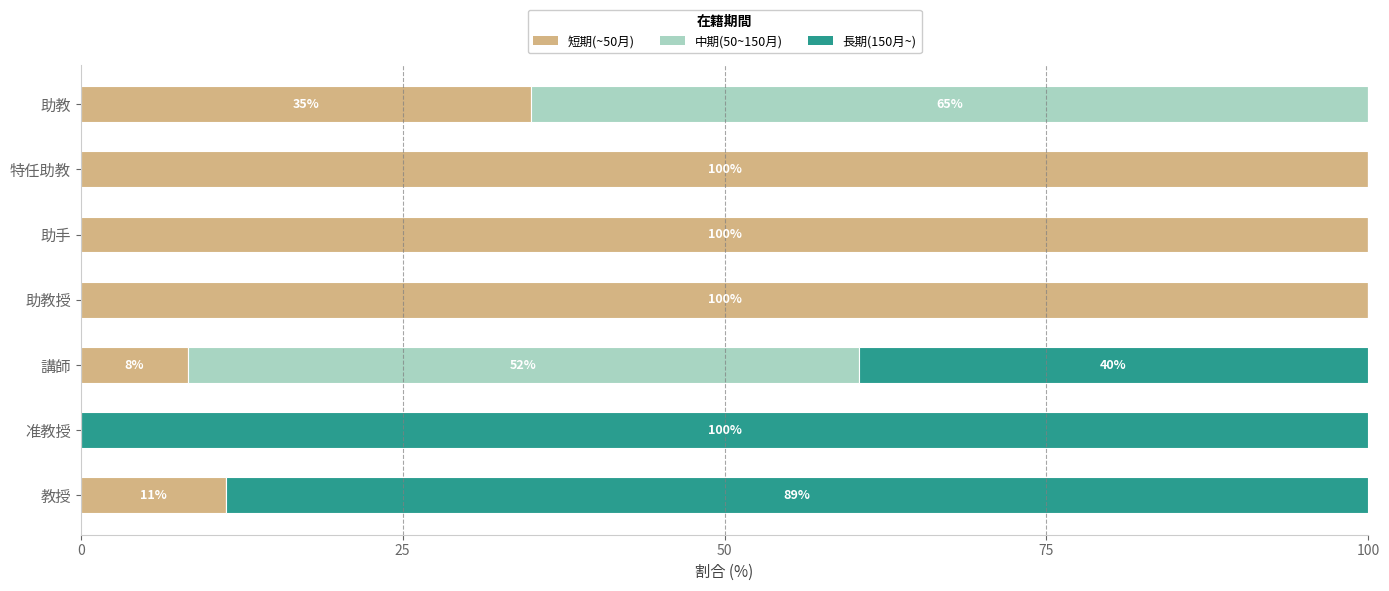

Count the number of data series in this chart.

3